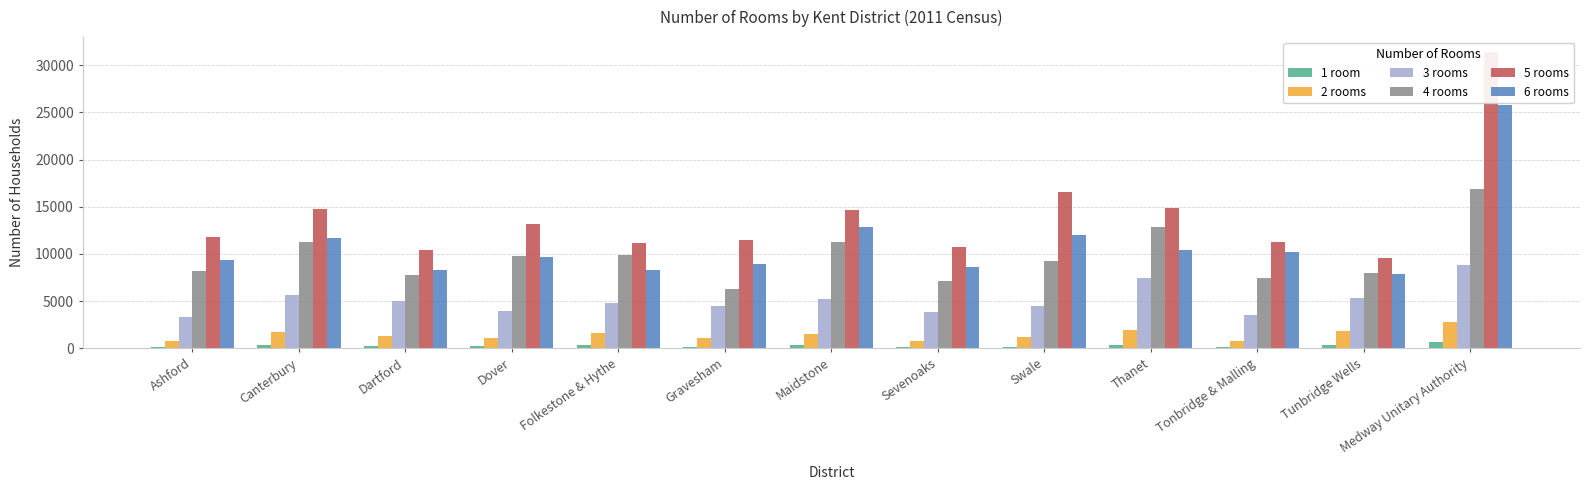

What is the value of the 2 rooms bar at the 11th from the left?

767